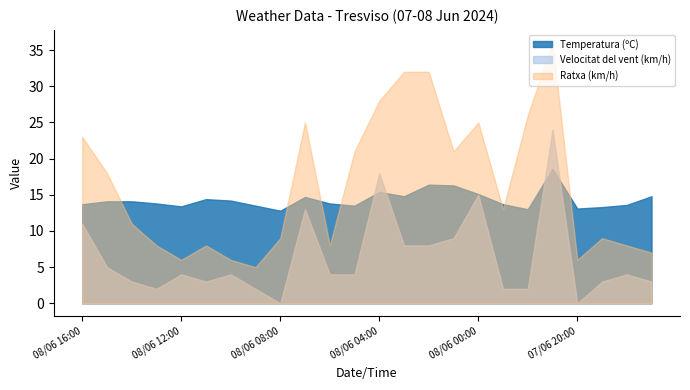

How many lines are shown in the chart?

3